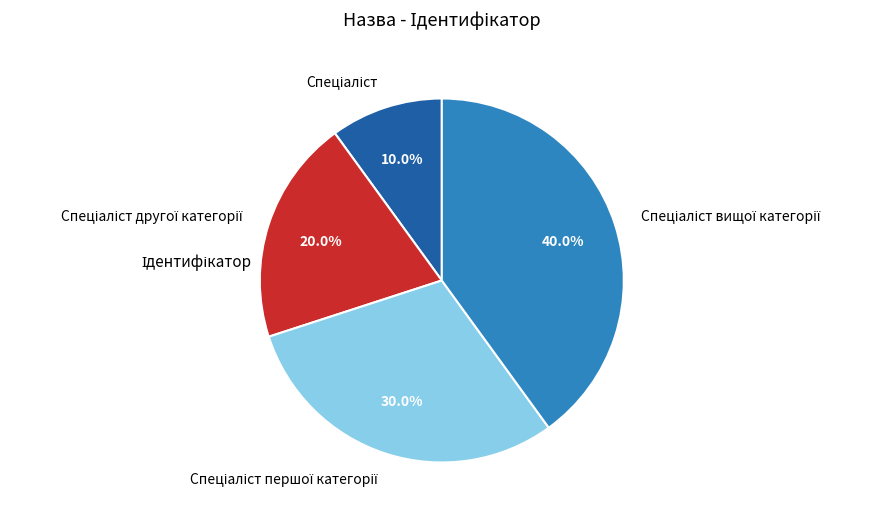

Is there a majority slice in this chart?

No